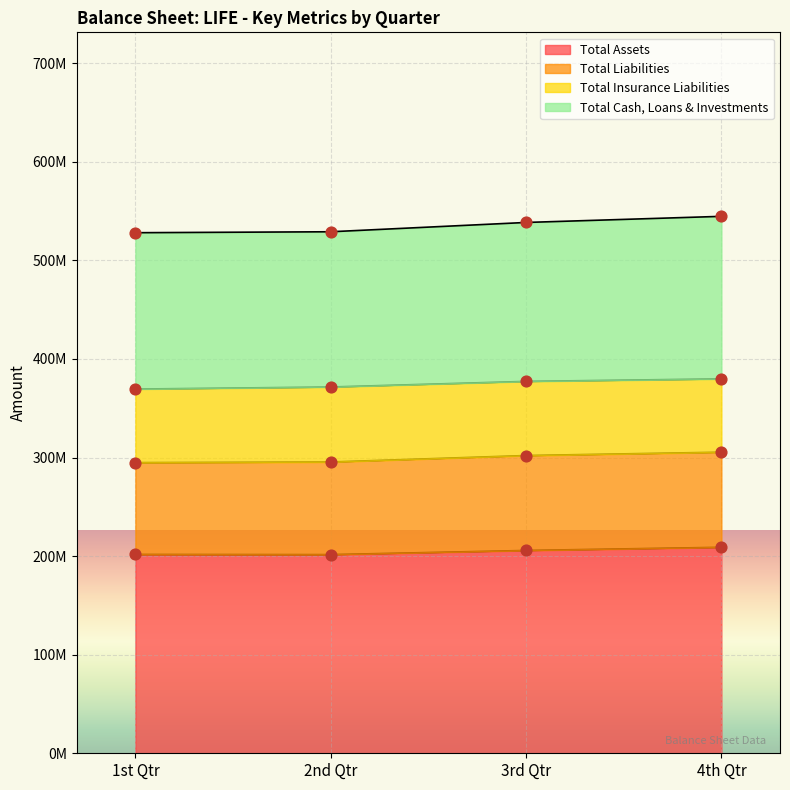

Is the value of Total Cash, Loans & Investments at 2nd Qtr greater than the value of Total Assets at 3rd Qtr?

No